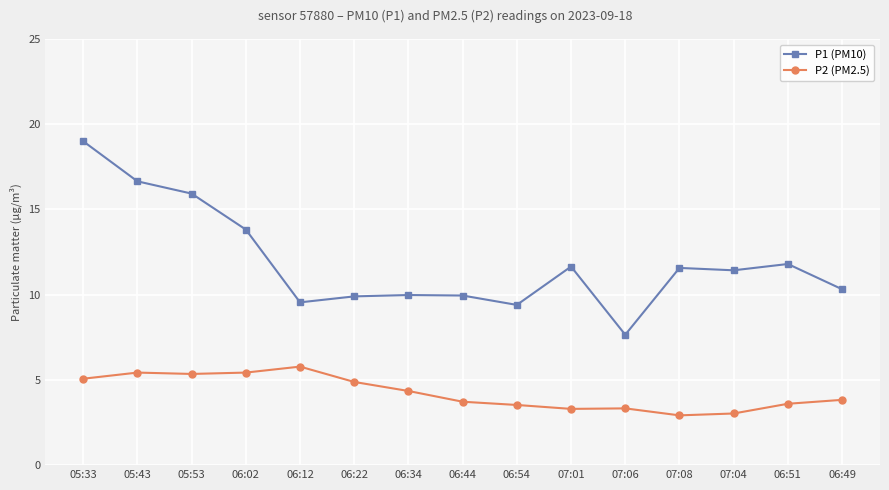

Does the chart have visible grid lines?

Yes